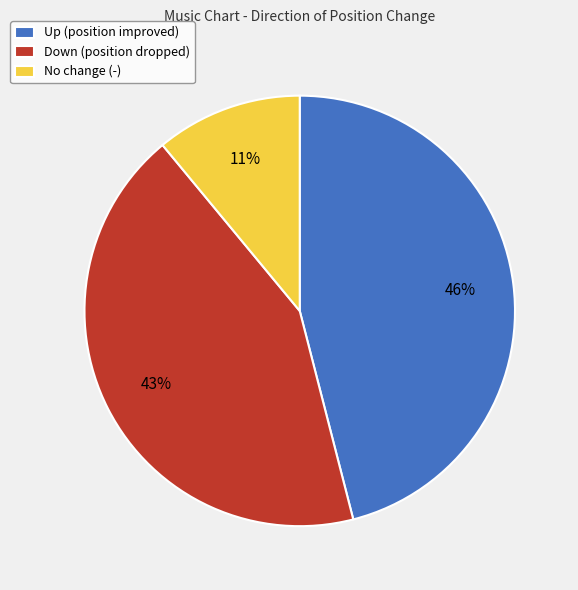

Do No change (-) and Down (position dropped) together represent more than half of the pie?

Yes